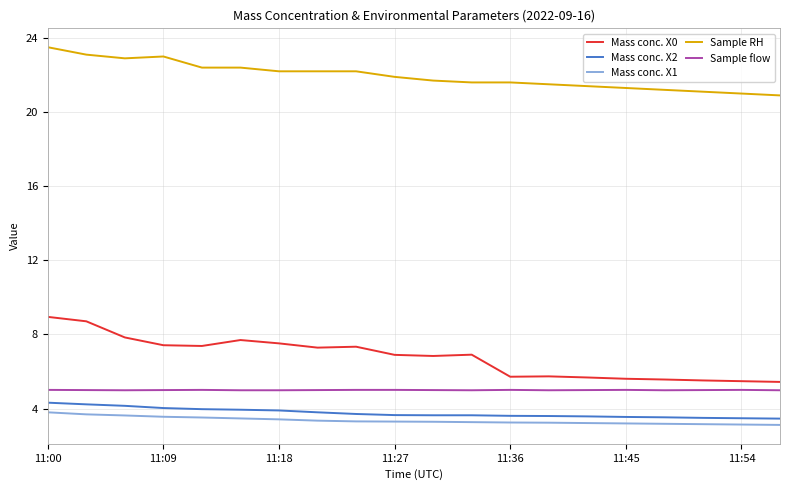

What is the smallest value displayed?

3.1